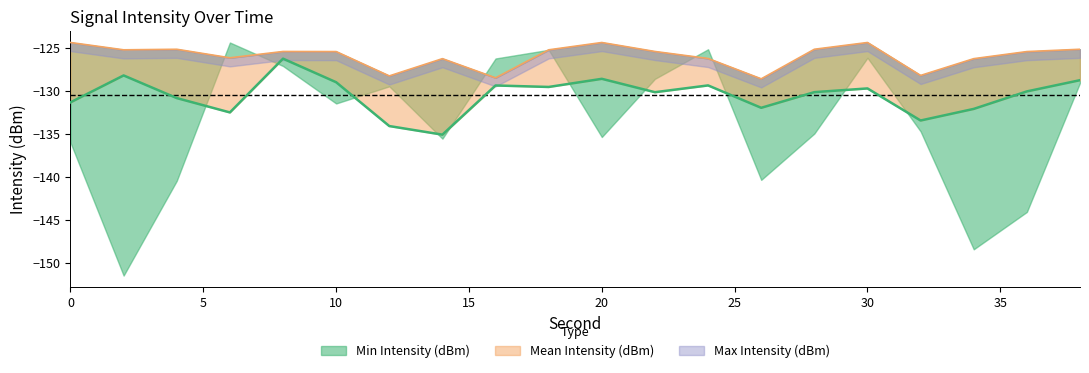

What is the spread (max minus min) of values at 34?

5.9